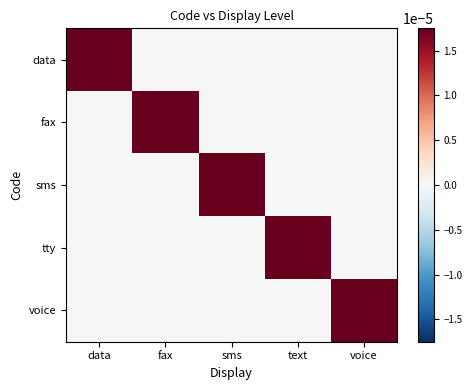

At how many categories does at least one series exceed 0?

5